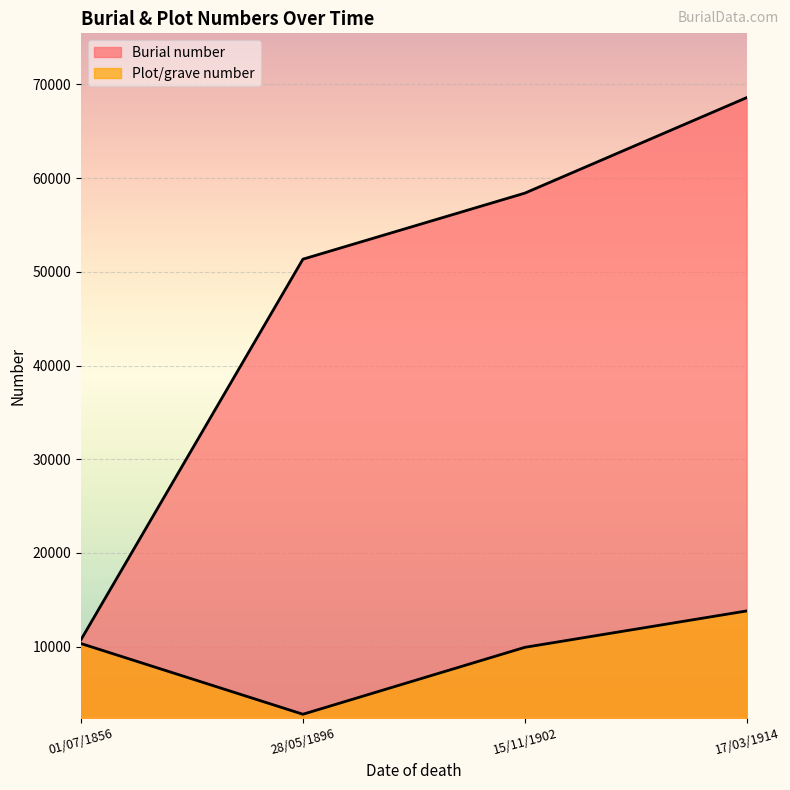

Which series has the largest range (max minus min)?

Burial number